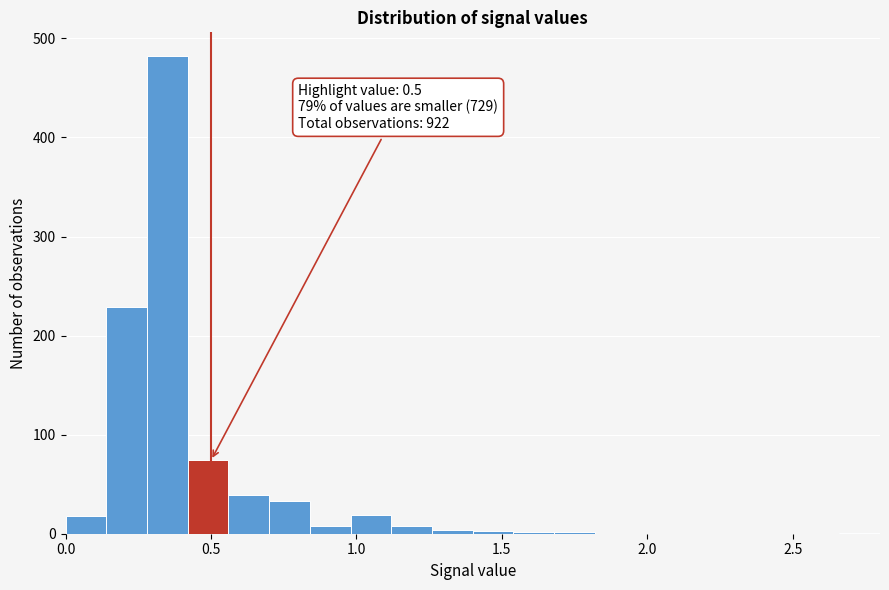

Around what value on the x-axis is the tallest bar? Give the approximate position of its centre, as read against the axis.

0.35